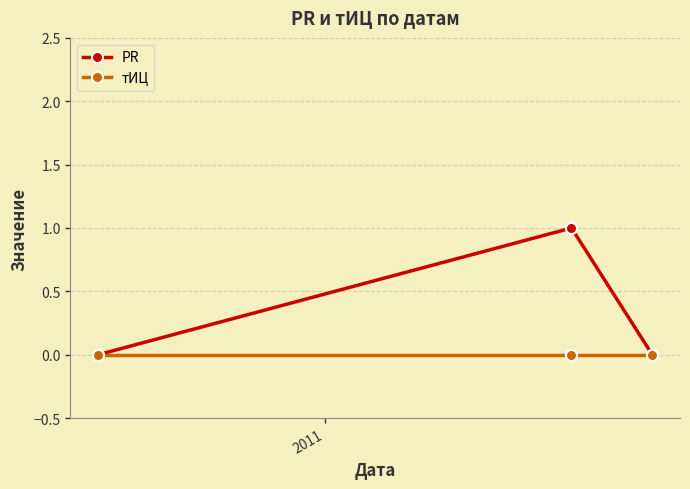

What is the maximum value for PR?

1